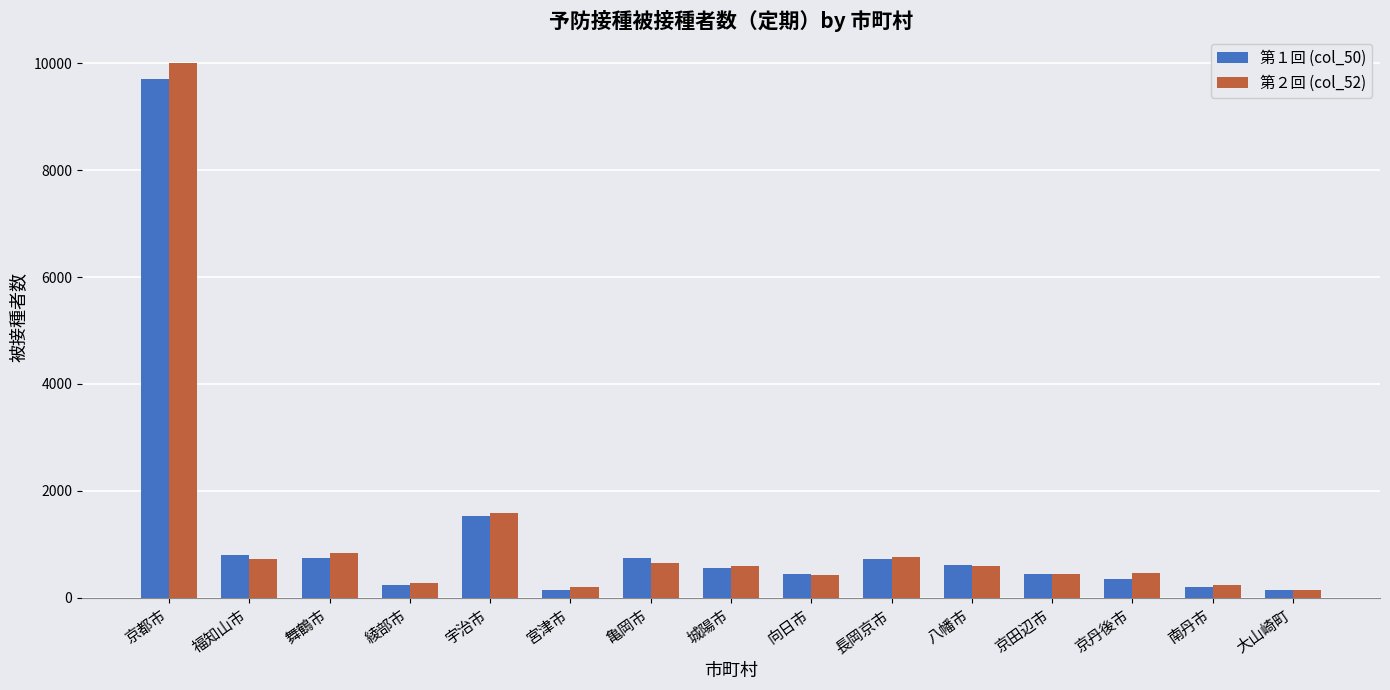

What is the spread (max minus min) of values at 綾部市?

39